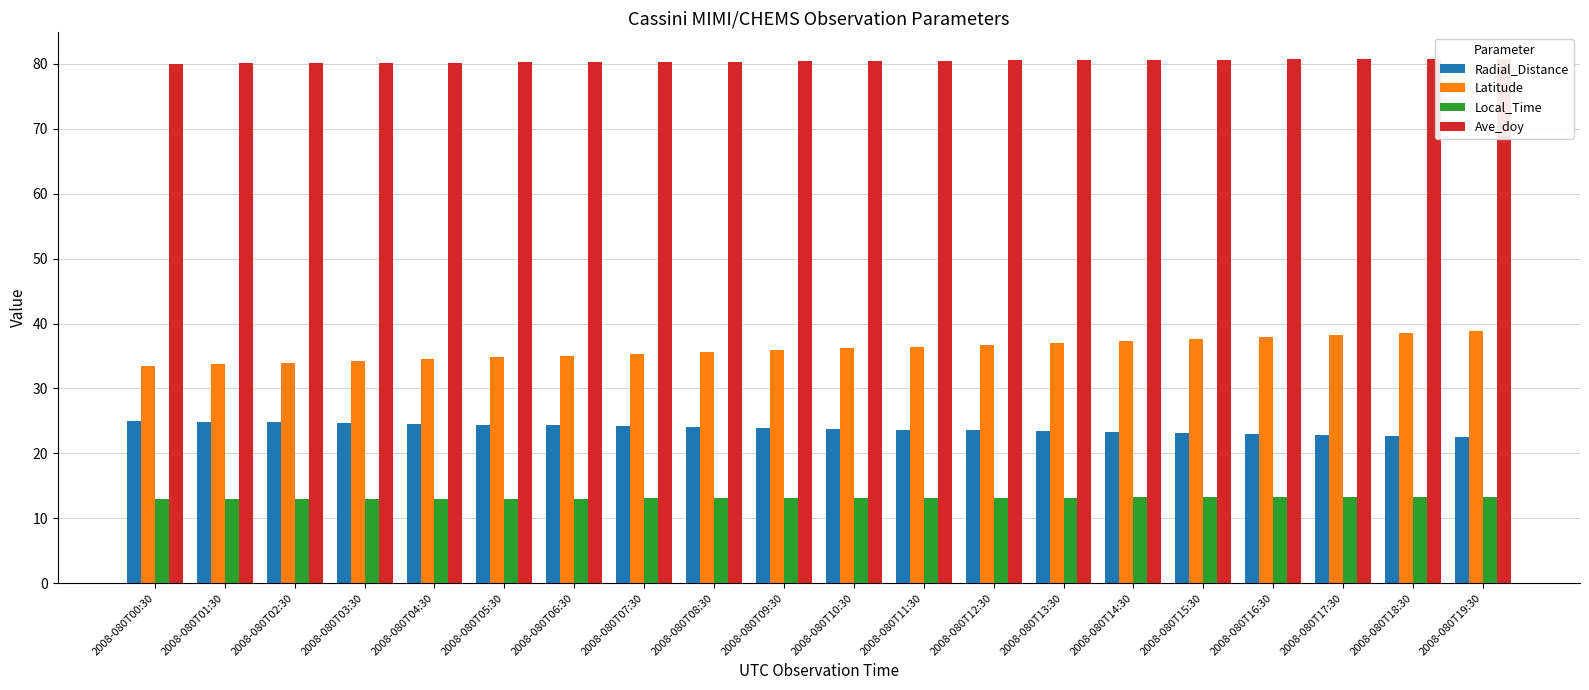

How many bars are there in total?

80